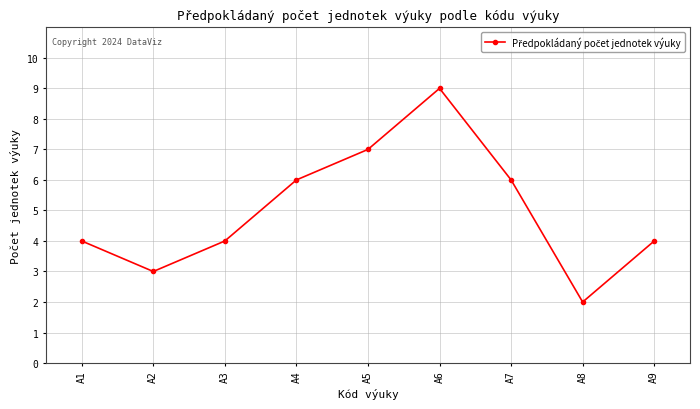

How many series are shown in this chart?

1